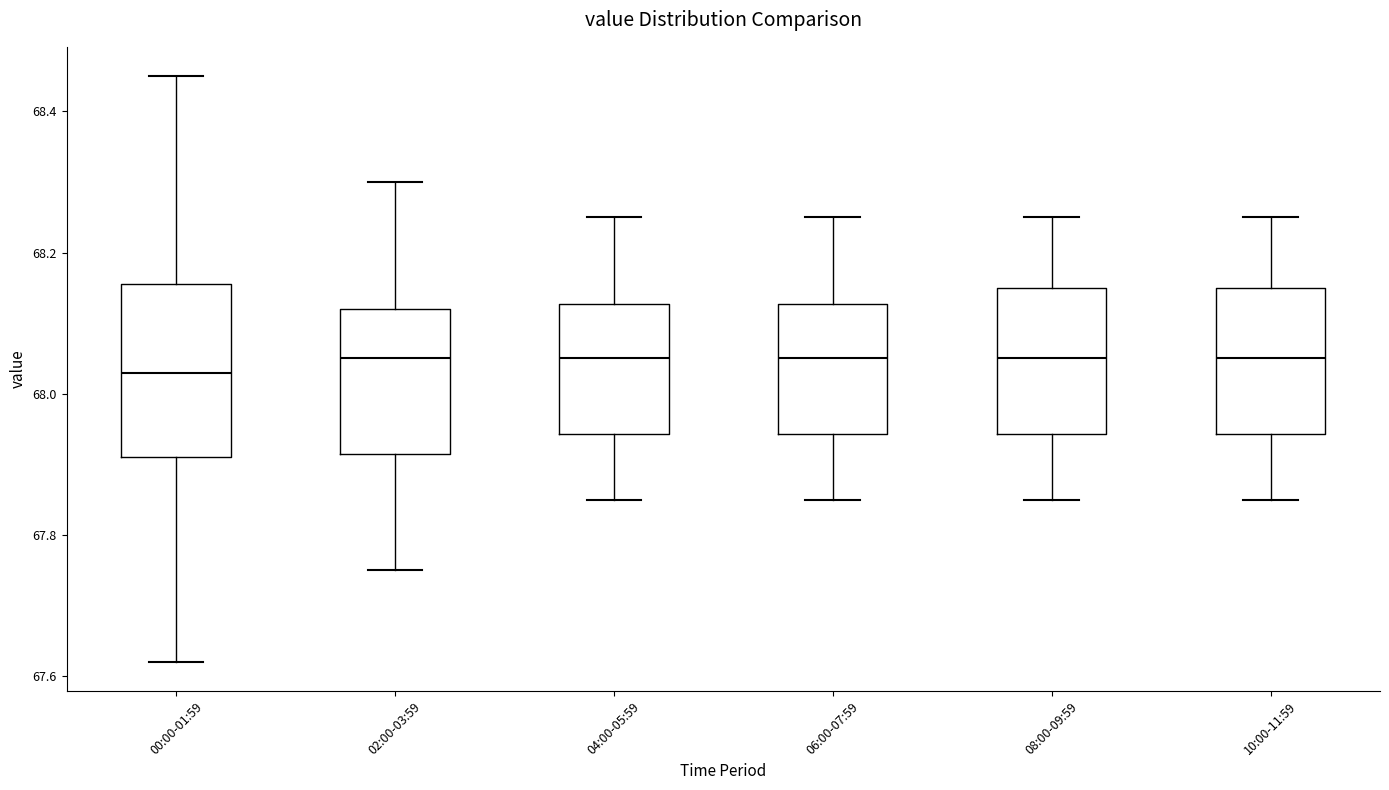

Reading left to right, read every box against the y-axis: the position of its median line, the range the box covers, and the ends of its whiskers. The values are not printed on the chart, so give them approximately, as read against the axis.

00:00-01:59: median 68.04, box 67.92 to 68.16, whiskers 67.62 to 68.46
02:00-03:59: median 68.06, box 67.92 to 68.12, whiskers 67.76 to 68.30
04:00-05:59: median 68.06, box 67.94 to 68.12, whiskers 67.86 to 68.26
06:00-07:59: median 68.06, box 67.94 to 68.12, whiskers 67.86 to 68.26
08:00-09:59: median 68.06, box 67.94 to 68.16, whiskers 67.86 to 68.26
10:00-11:59: median 68.06, box 67.94 to 68.16, whiskers 67.86 to 68.26